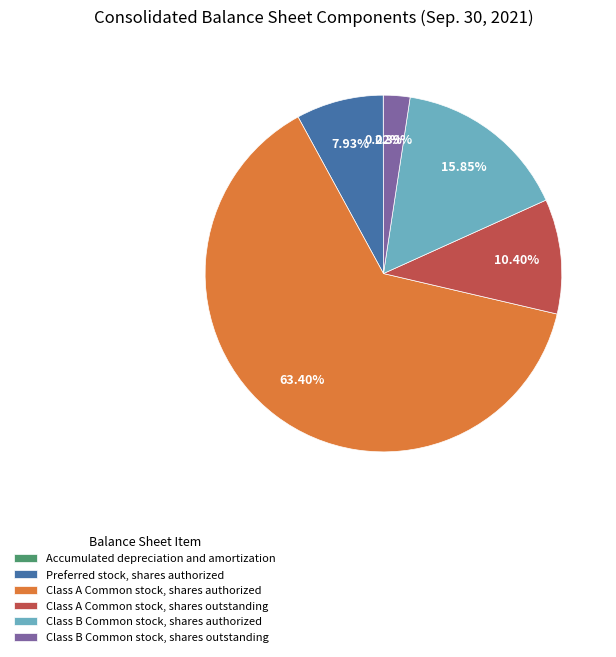

True or false: Preferred stock, shares authorized accounts for 17% of the total.

False